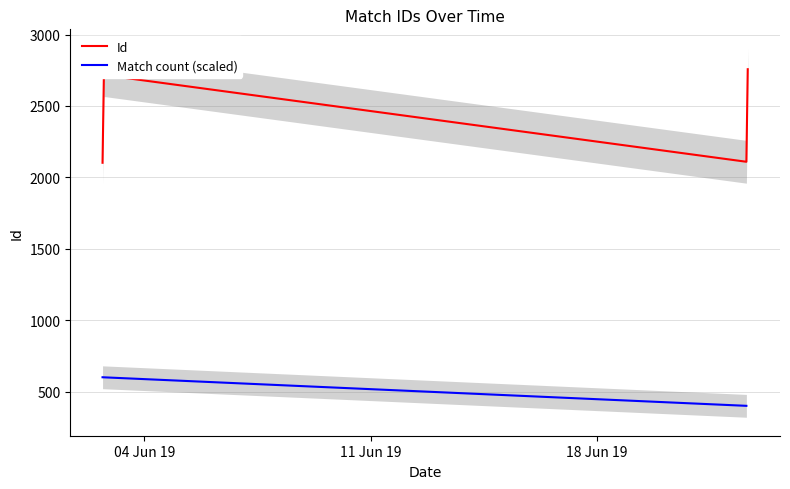

Does the chart display data point markers on the line(s)?

No